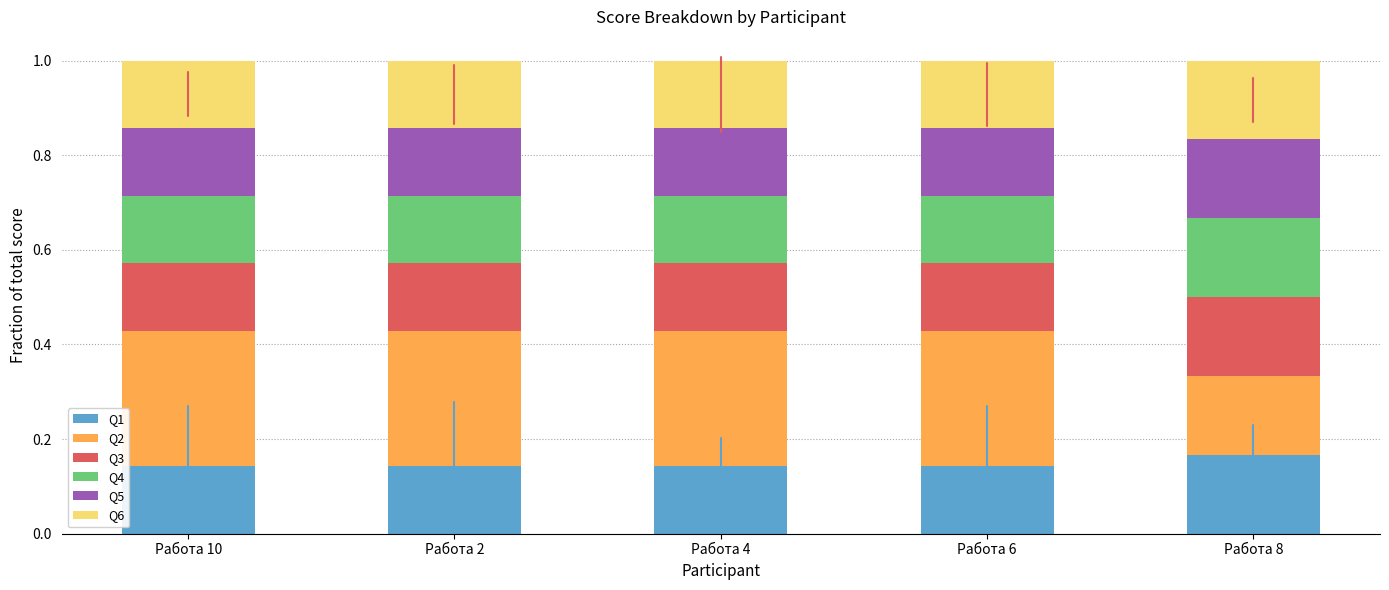

The Q1 series shows 0.2 at Работа 2. True or false?

False